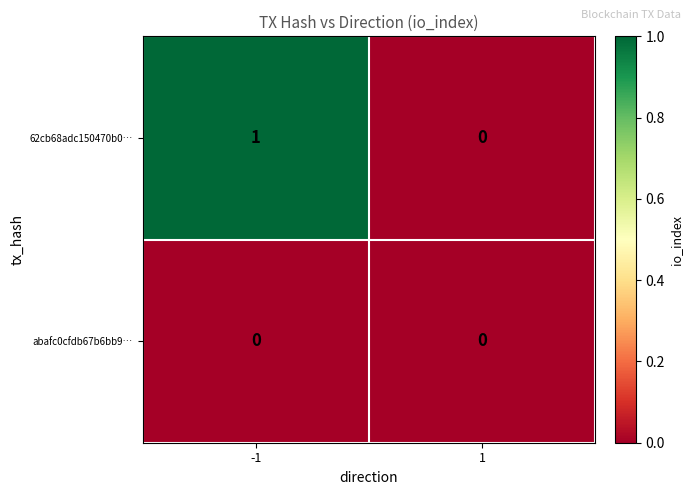

List the series in order of their peak value, highest first.

62cb68adc150470b0…, abafc0cfdb67b6bb9…